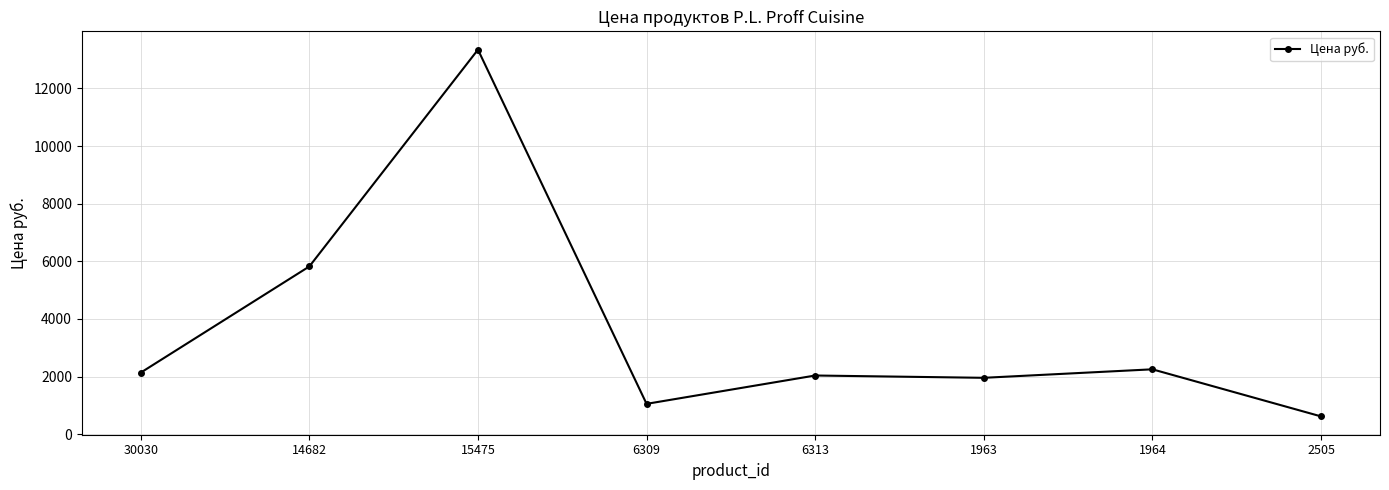

At which category does the data reach its first local peak?

15475